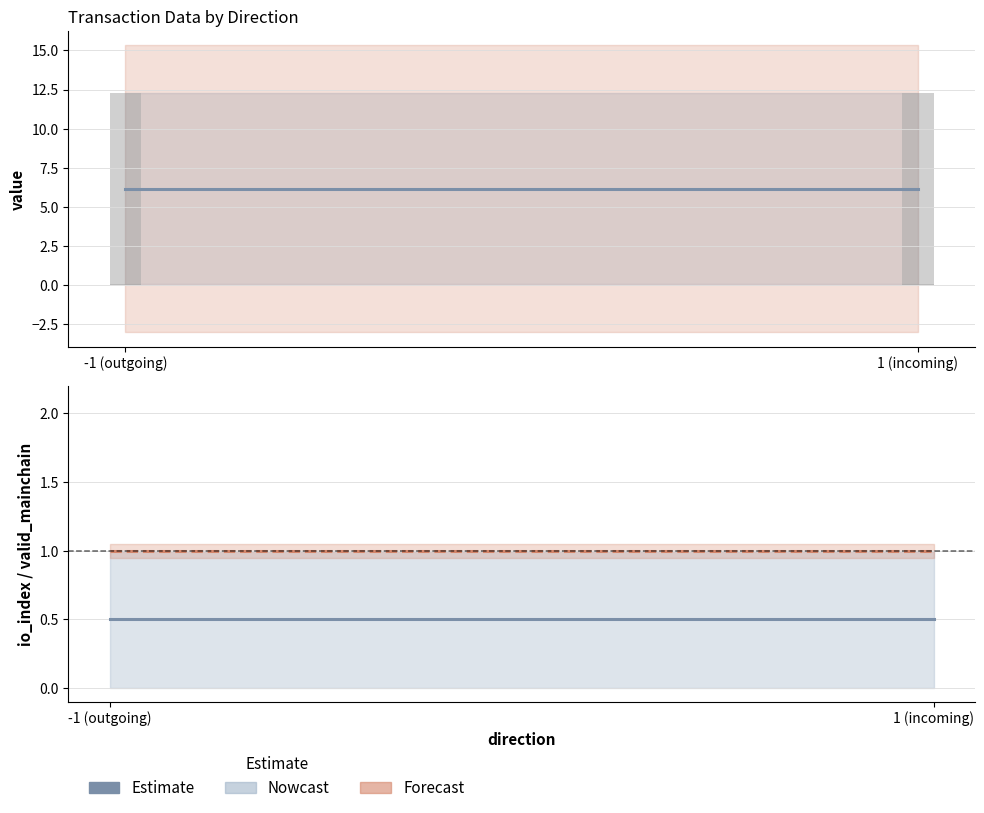

Count the number of categories in the chart.

2